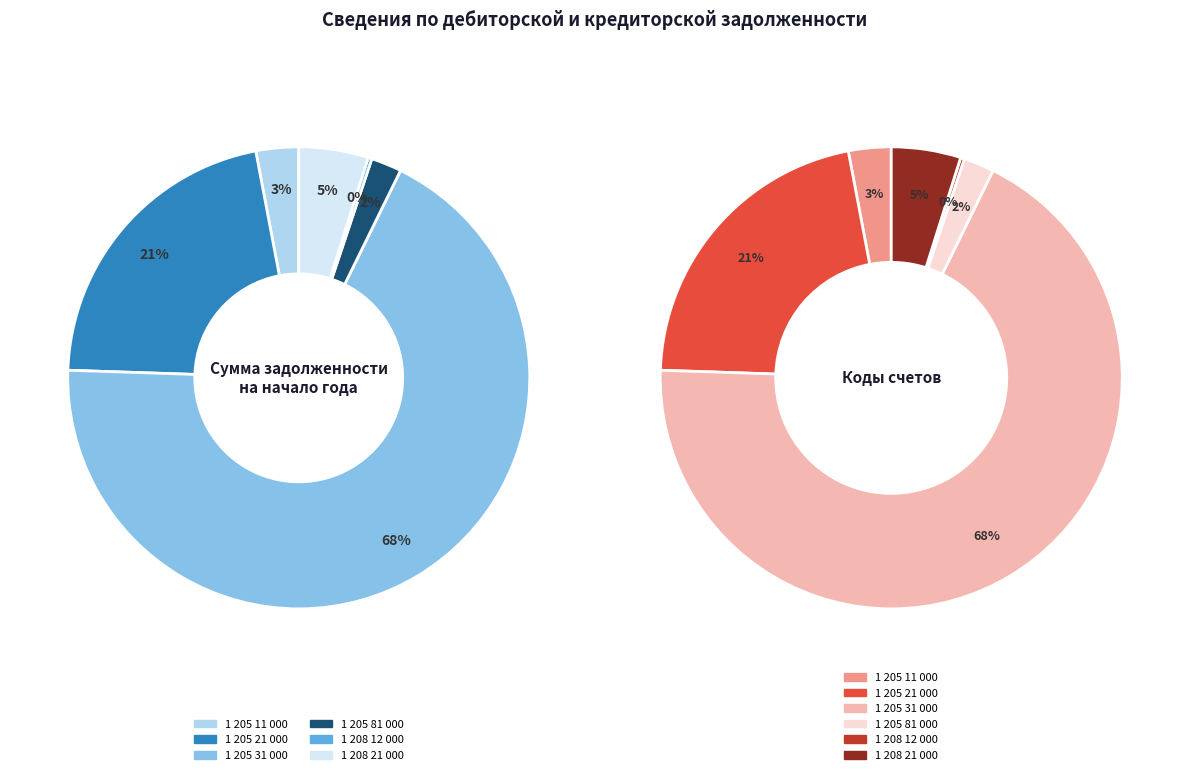

How many slices are in this pie chart?

6